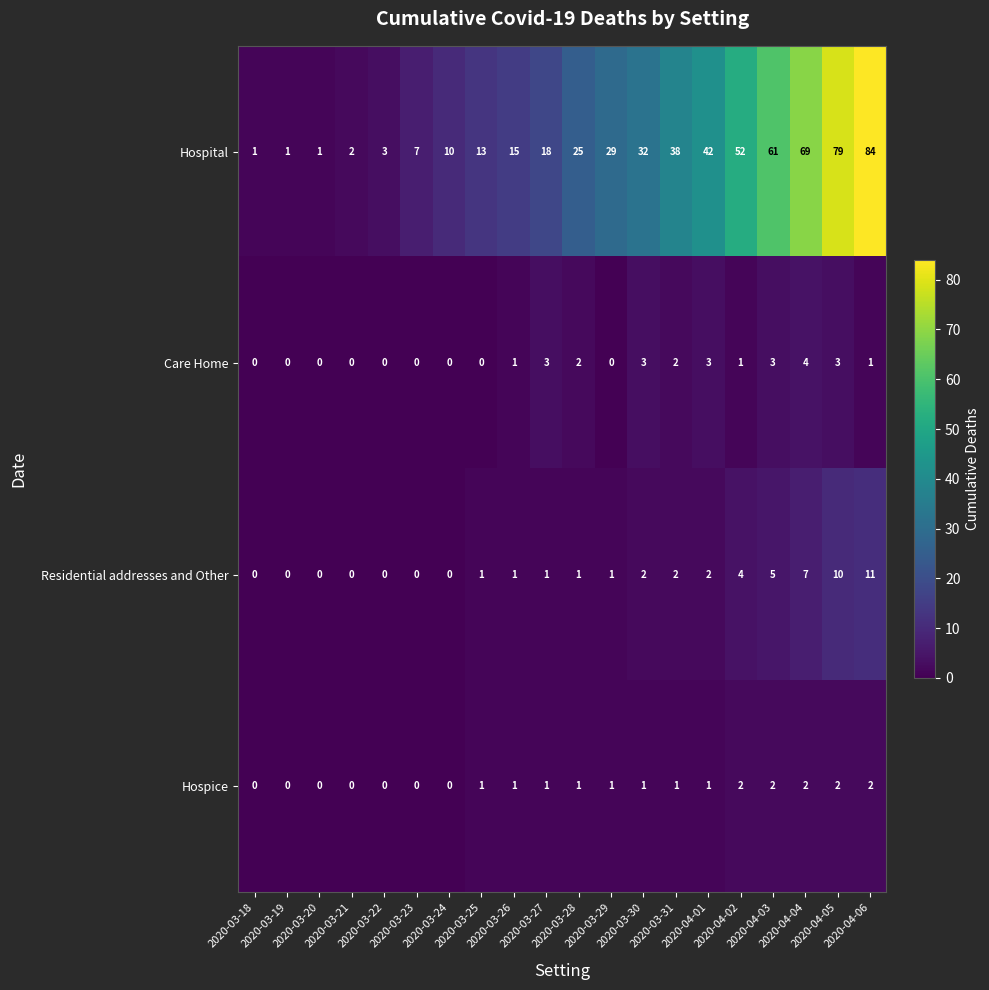

How many categories are shown in the chart?

20